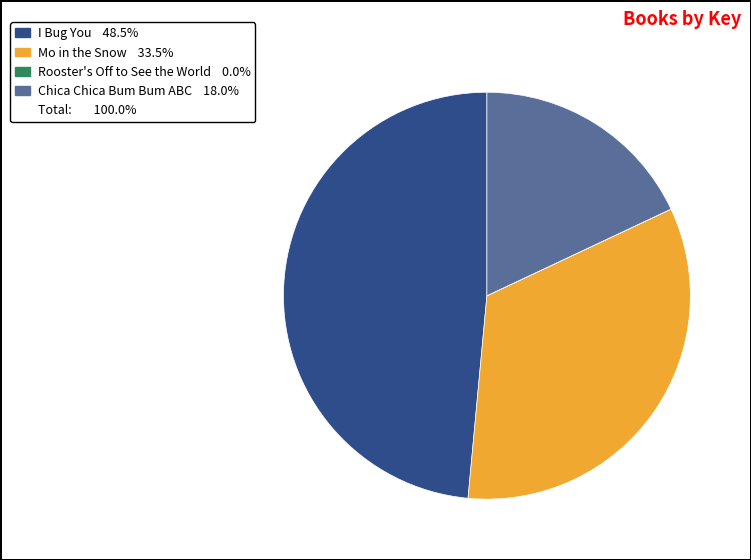

Does any single category account for the majority?

No